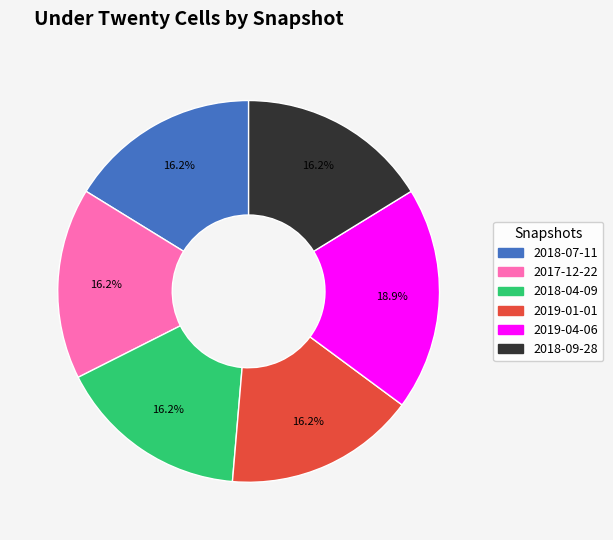

Is there a majority slice in this chart?

No